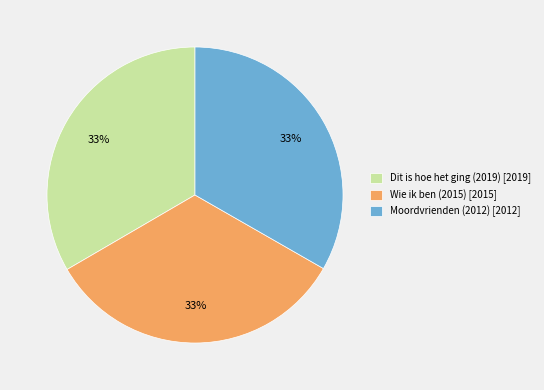

To the nearest percent, what is the combined percentage of Dit is hoe het ging (2019) and Moordvrienden (2012)?

67%